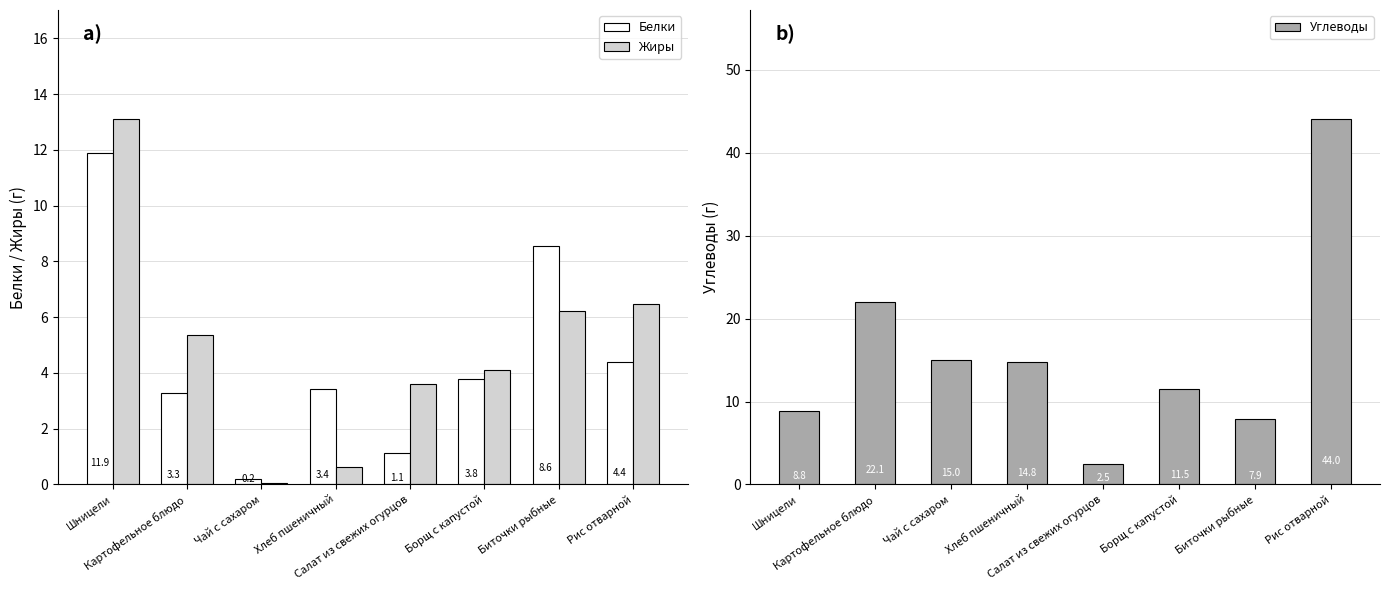

What is the difference between the maximum and minimum values in the Углеводы series?

41.5